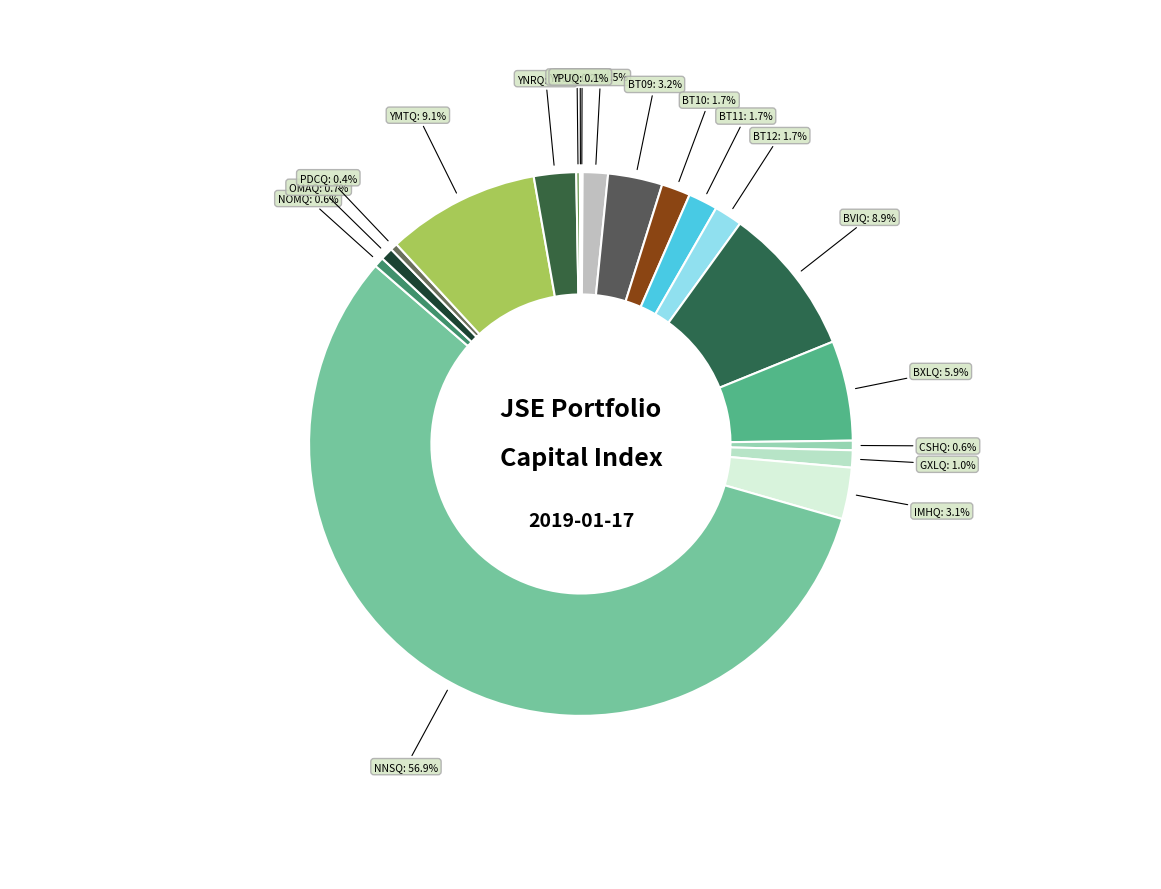

How many slices are in this pie chart?

19